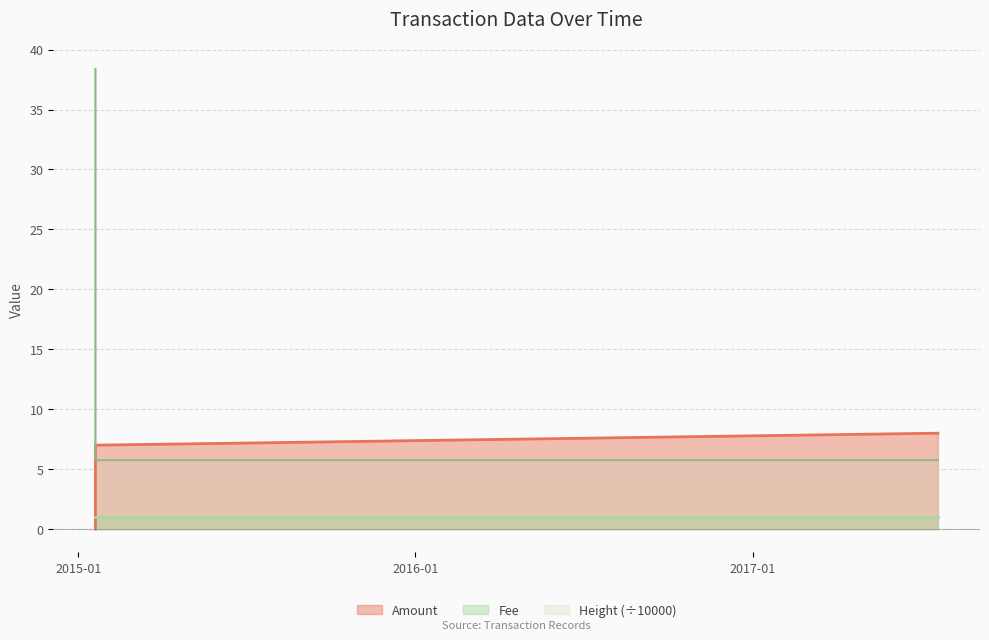

What is the label of the 2nd point from the right?

2015-01-19 08:55:57